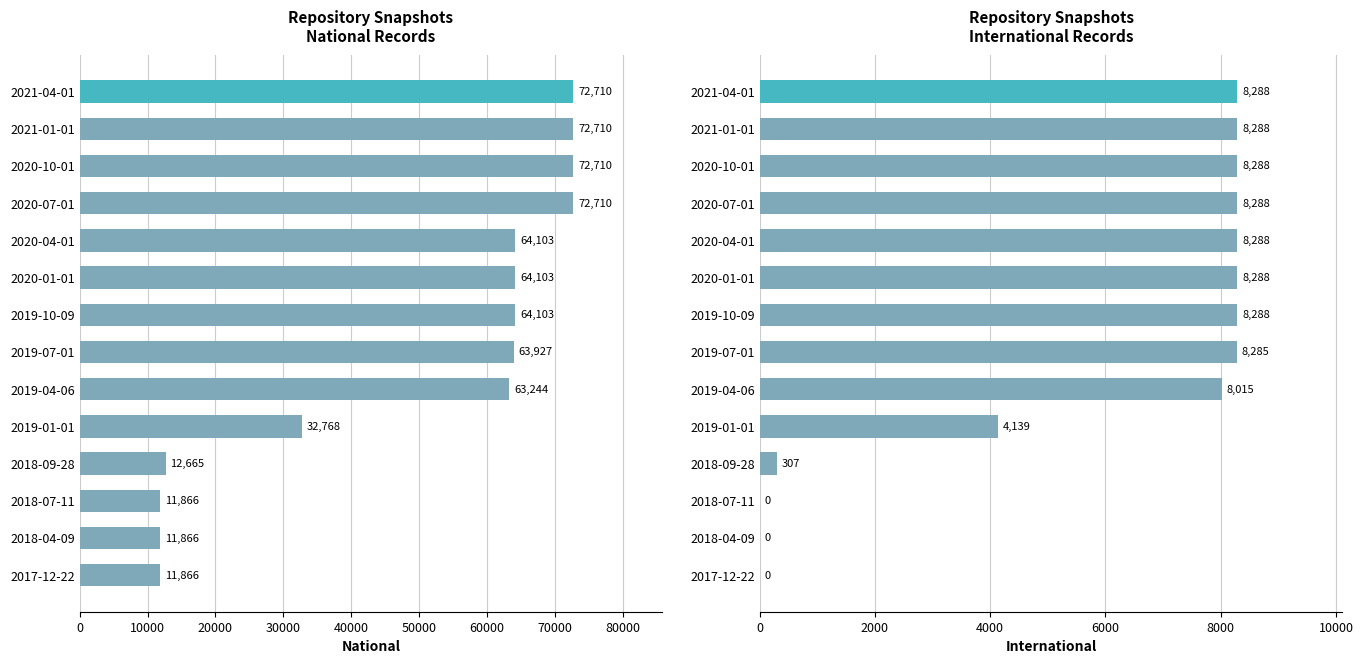

What position from the left is 2019-07-01?

7